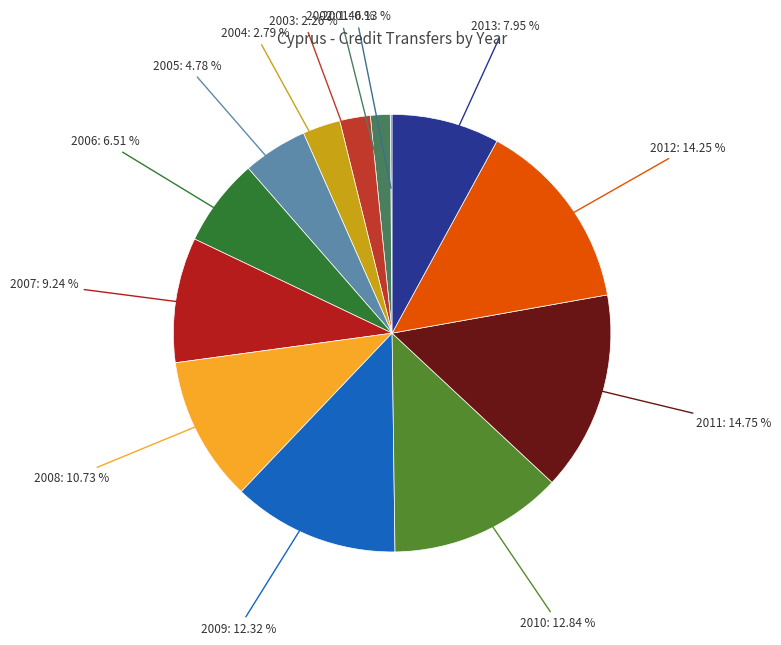

Is there any slice that represents more than half of the pie?

No